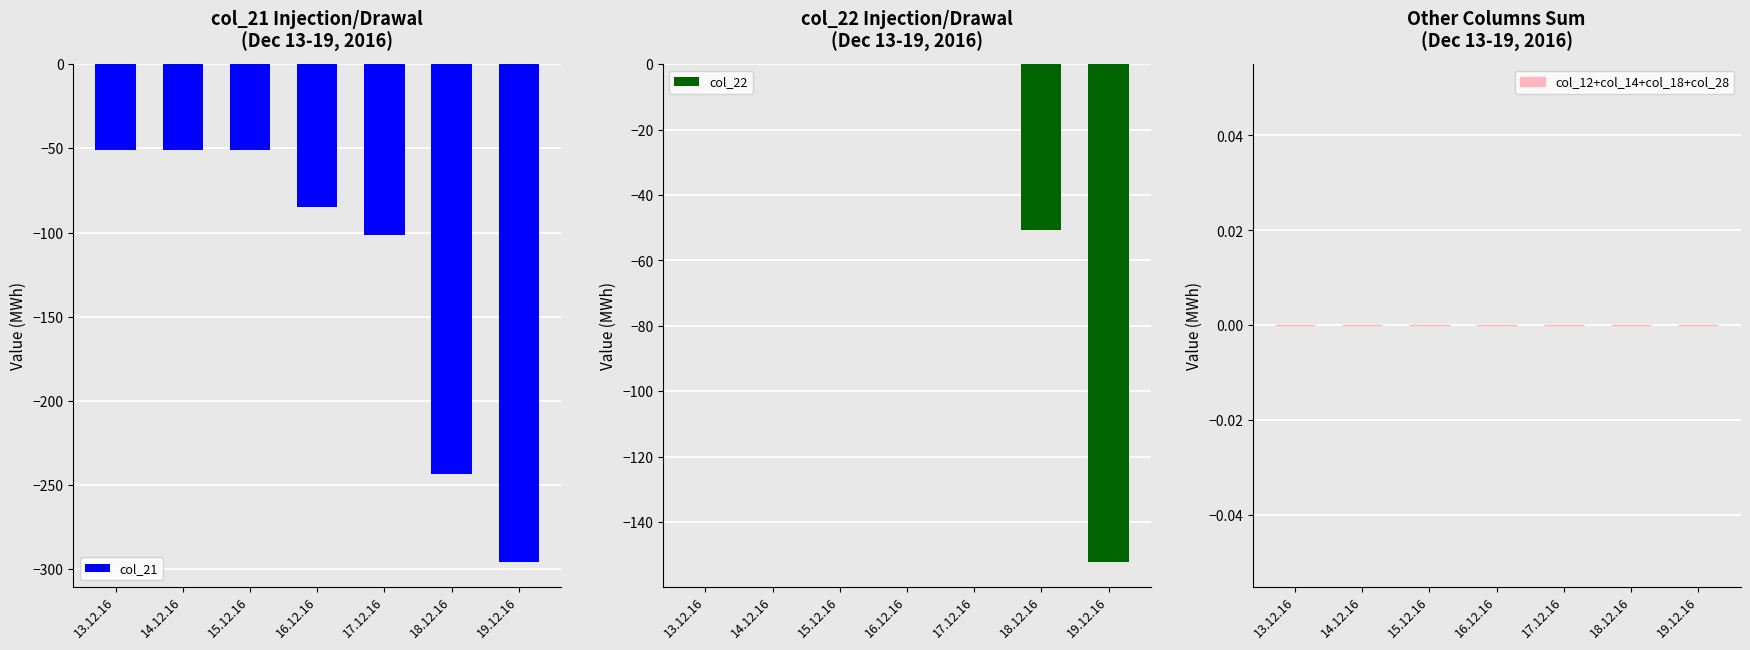

Reading left to right, extract all data points from this chart.

col_21: -50.7	-50.7	-50.7	-84.9	-101.4	-243.4	-295.5
col_22: 0.0	0.0	0.0	0.0	0.0	-50.7	-152.1
col_12+col_14+col_18+col_28: 0.0	0.0	0.0	0.0	0.0	0.0	0.0